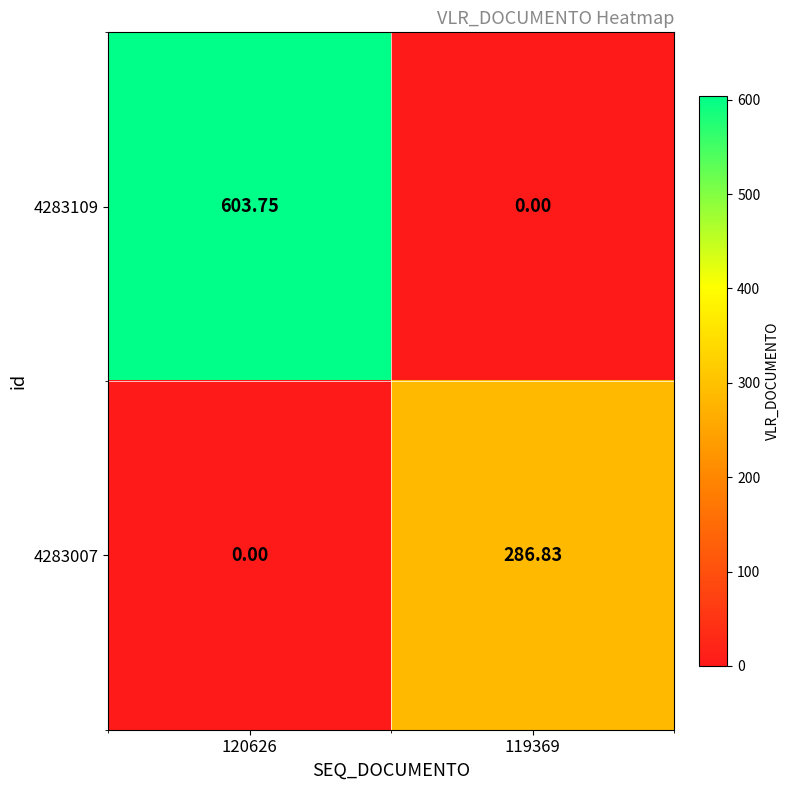

Is the value of 4283109 at 120626 greater than the value of 4283007 at 119369?

Yes